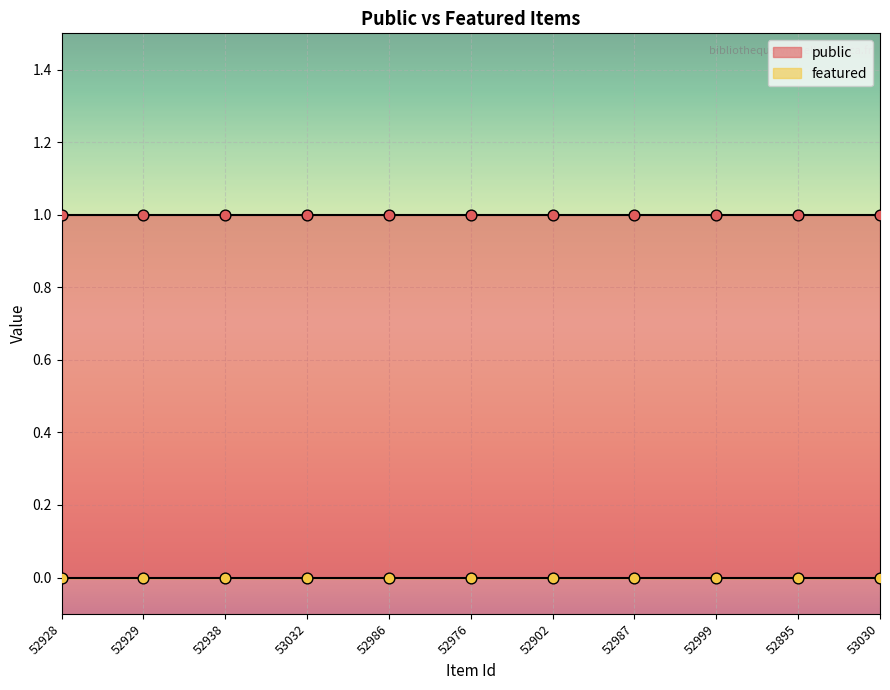

What are all the series names shown in the legend?

public, featured